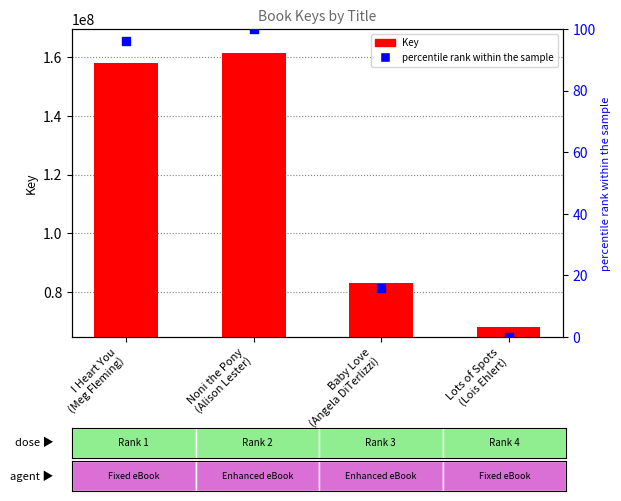

What is the total value across all series at Noni the Pony
(Alison Lester)?

161549612.0